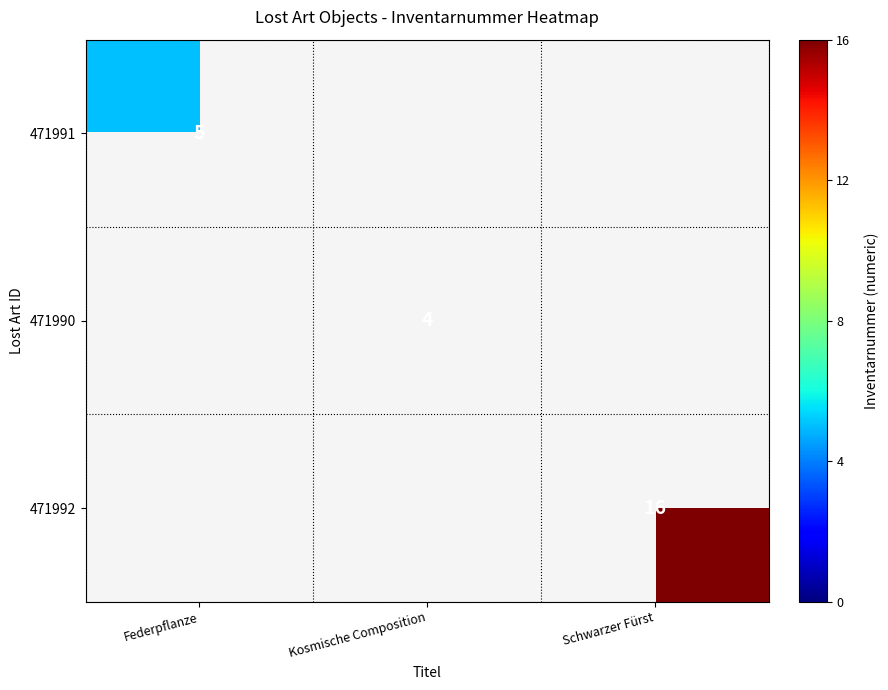

Count the number of data series in this chart.

3